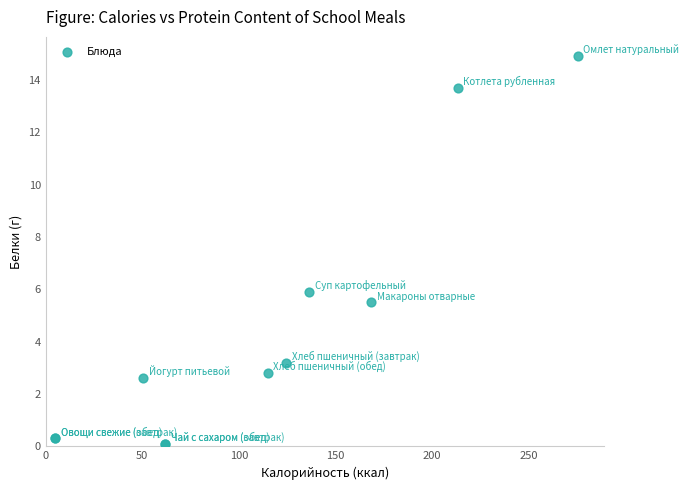

What Y value in the scatter plot is closest to 7?

5.9